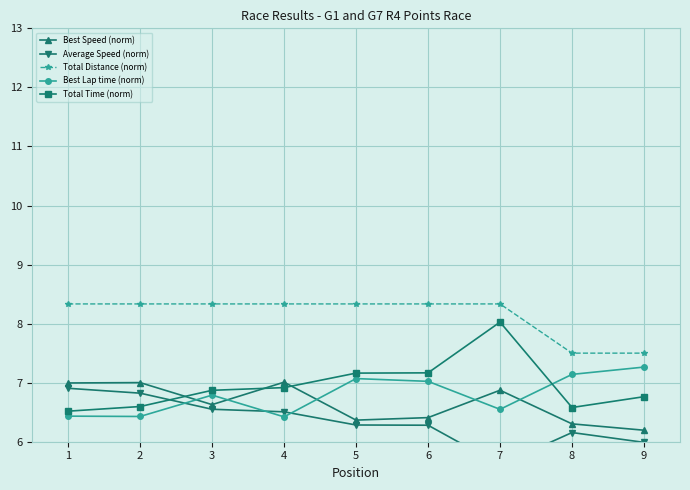

True or false: Total Time (norm) and Best Speed (norm) intersect in this chart.

True